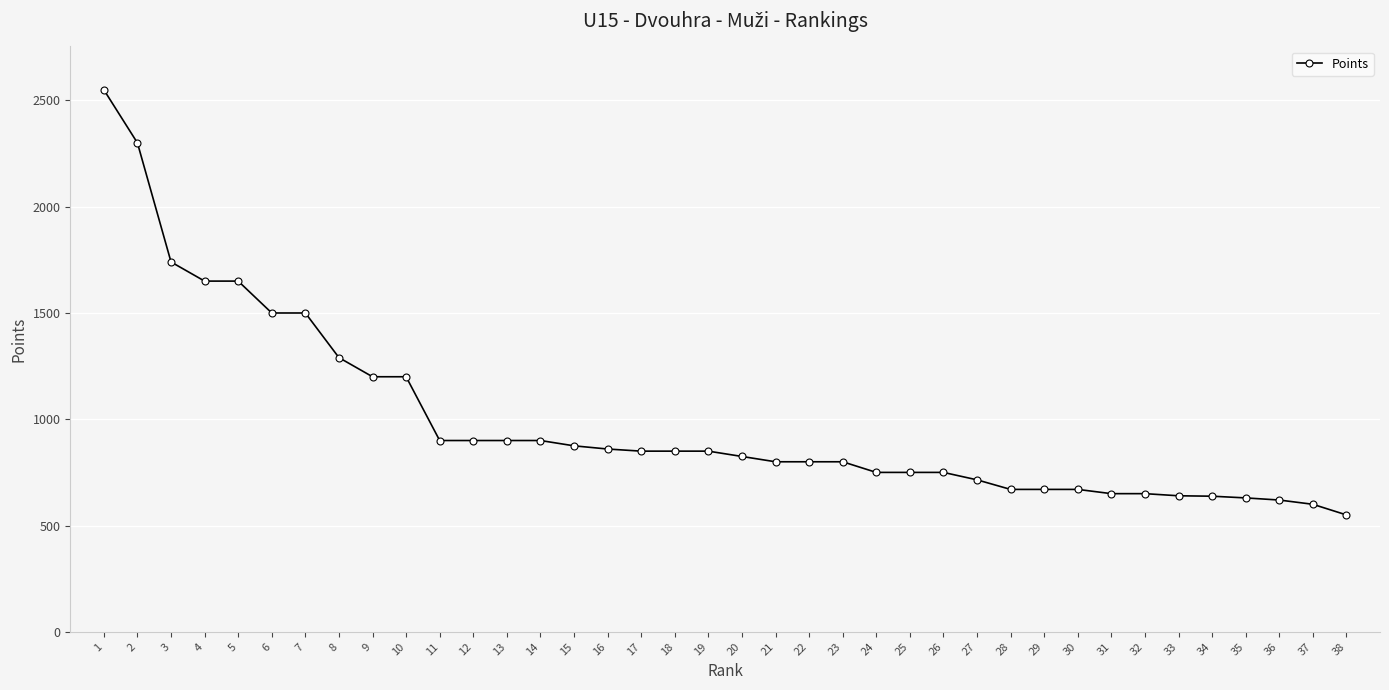

What is the change in value from 17 to 33?

-210